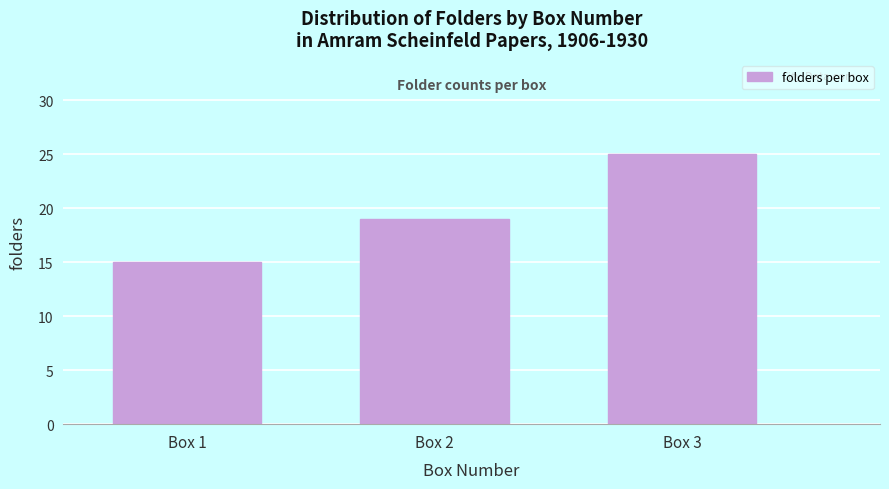

Reading right to left, transcribe all the data shown in this chart.

25	19	15